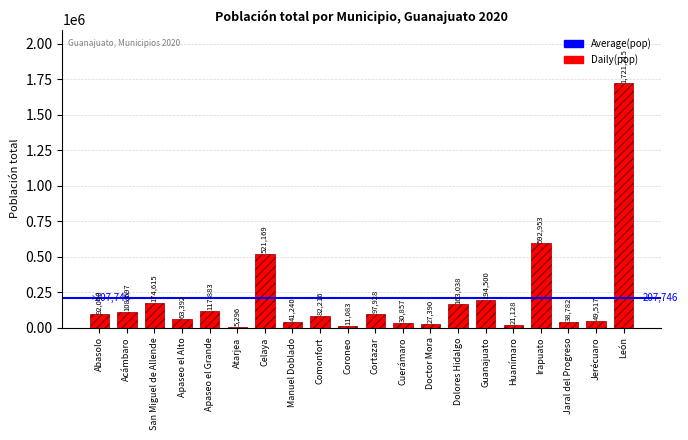

What is the maximum value shown in the chart?

1721215